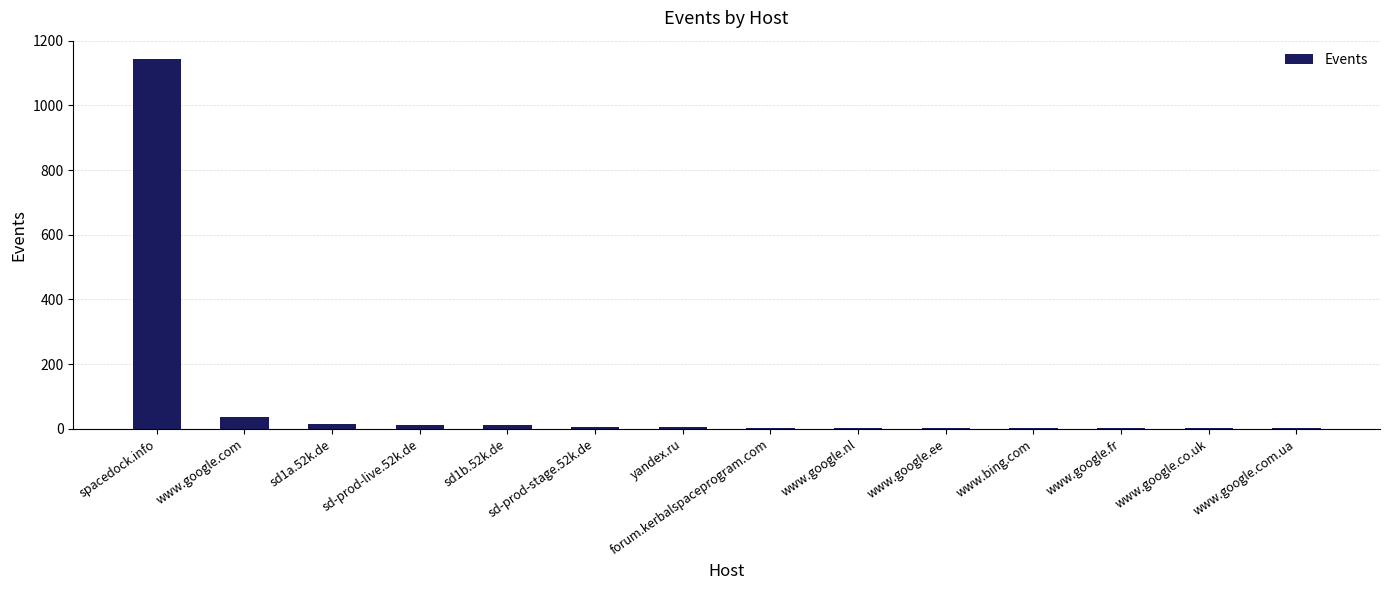

Which category has the highest value across all series?

spacedock.info